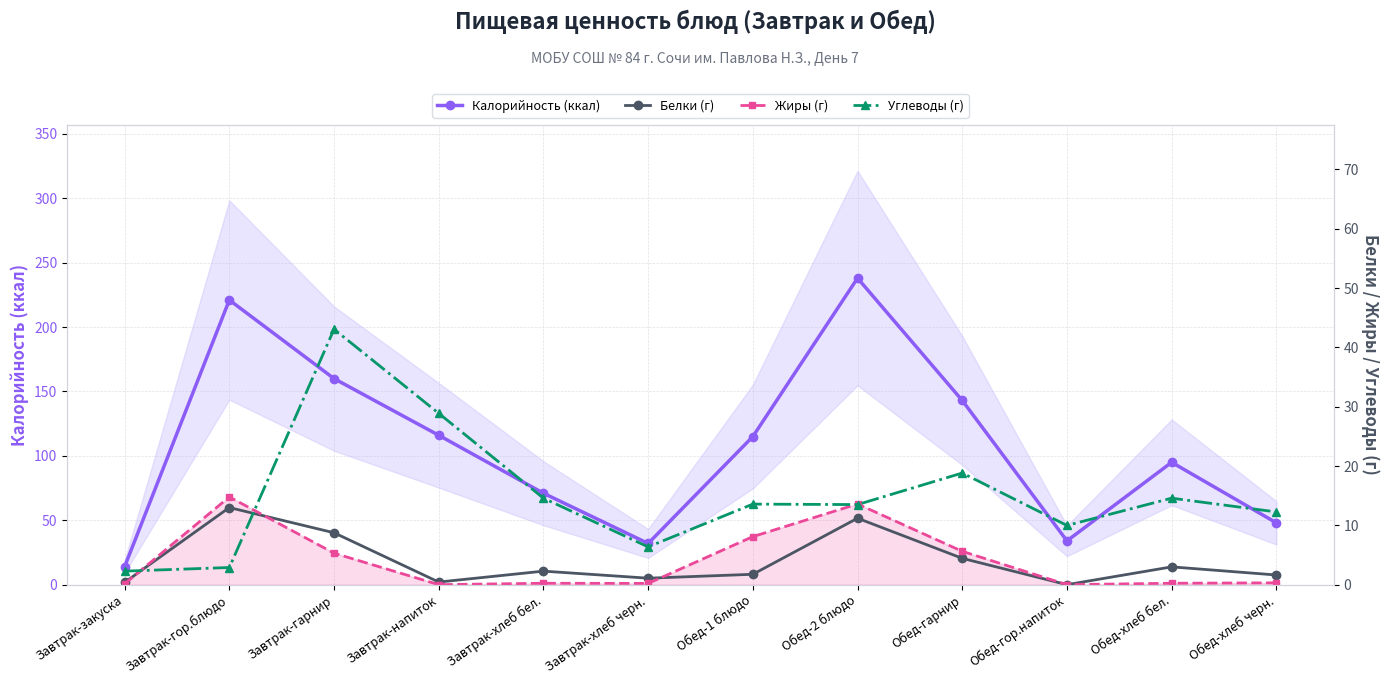

How many interior local valleys does the Углеводы (г) series have?

3